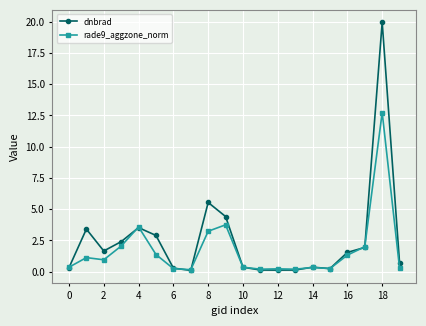

What is the value of the dnbrad point at the 4th from the left?

2.4